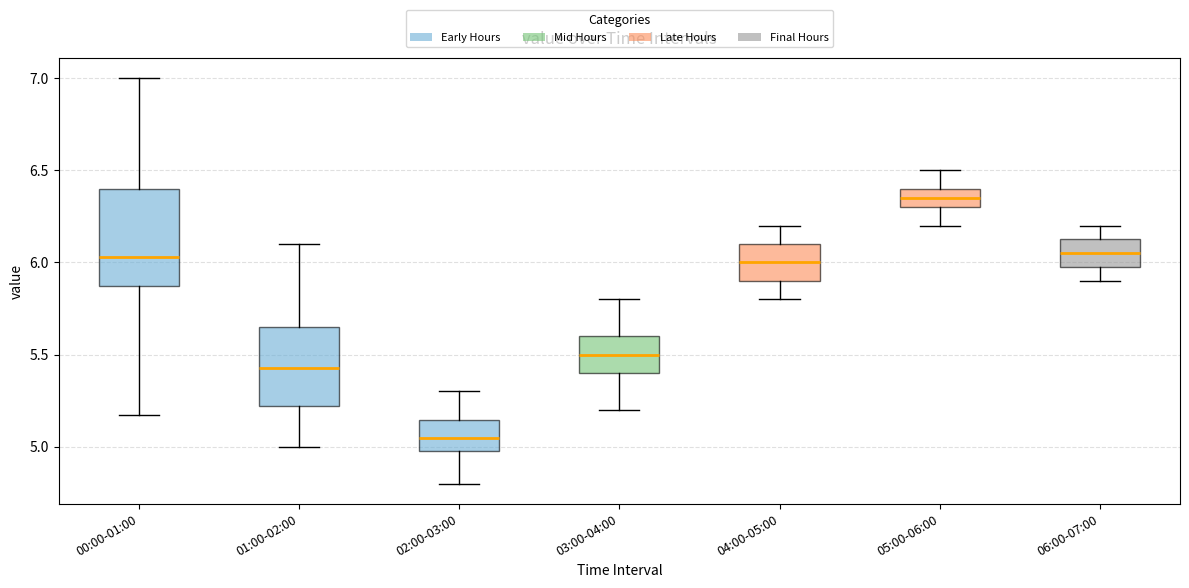

Reading left to right, read every box against the y-axis: the position of its median line, the range the box covers, and the ends of its whiskers. The values are not printed on the chart, so give them approximately, as read against the axis.

00:00-01:00: median 6.05, box 5.85 to 6.40, whiskers 5.15 to 7.00
01:00-02:00: median 5.45, box 5.20 to 5.65, whiskers 5.00 to 6.10
02:00-03:00: median 5.05, box 5.00 to 5.15, whiskers 4.80 to 5.30
03:00-04:00: median 5.50, box 5.40 to 5.60, whiskers 5.20 to 5.80
04:00-05:00: median 6.00, box 5.90 to 6.10, whiskers 5.80 to 6.20
05:00-06:00: median 6.35, box 6.30 to 6.40, whiskers 6.20 to 6.50
06:00-07:00: median 6.05, box 6.00 to 6.15, whiskers 5.90 to 6.20